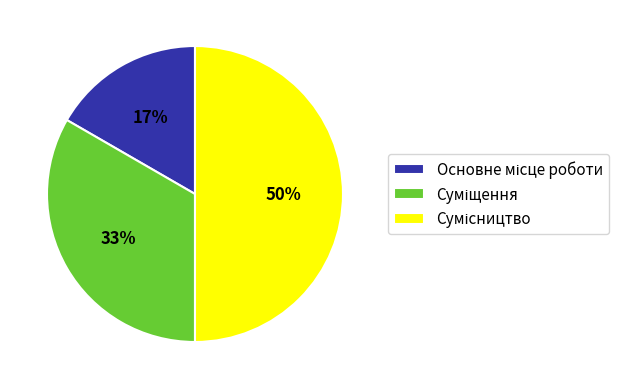

To the nearest percent, what is the difference between the largest and smallest slice percentages?

33%